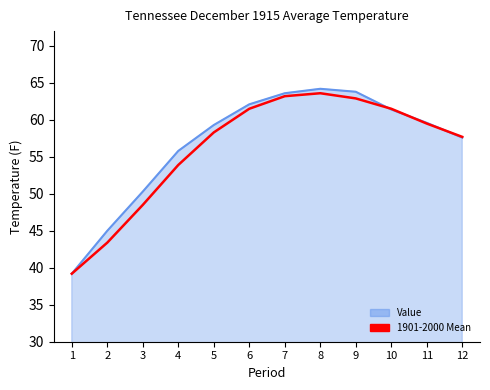

How many series are shown in this chart?

2